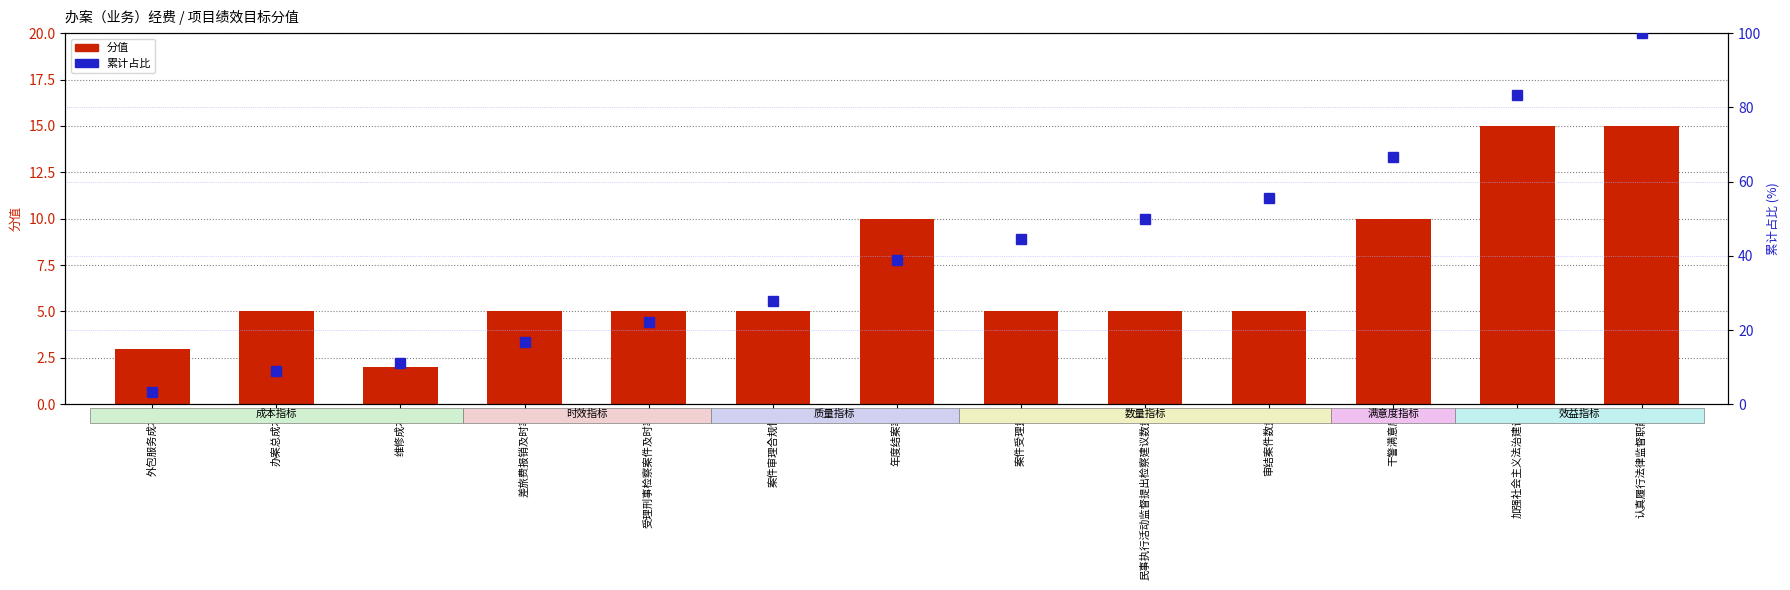

What position from the left is 年度结案率?

7